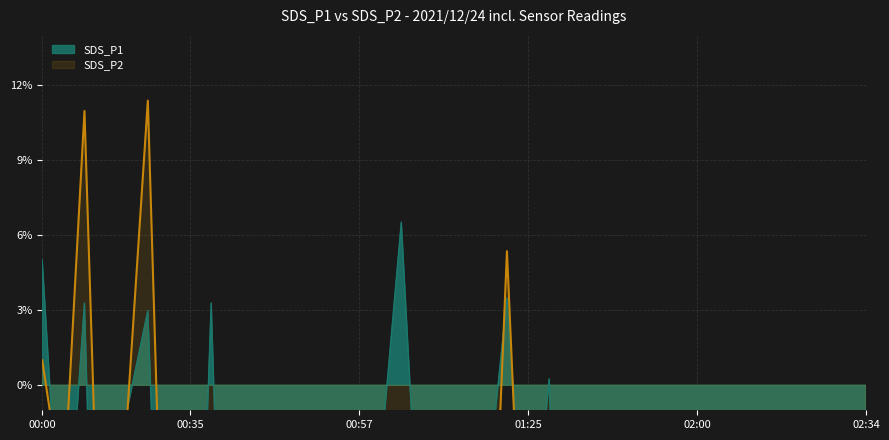

At 00:49, list the series in order from largest to smallest.

SDS_P2, SDS_P1